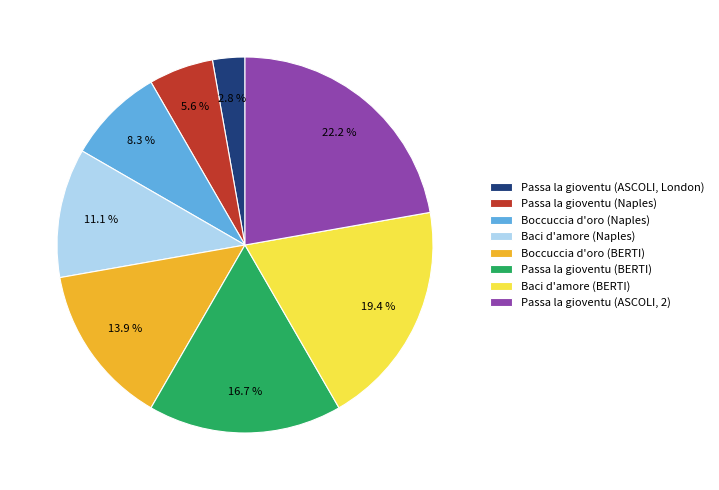

What is the ratio of the value at Boccuccia d'oro (Naples) to the value at Passa la gioventu (Naples)?

1.5